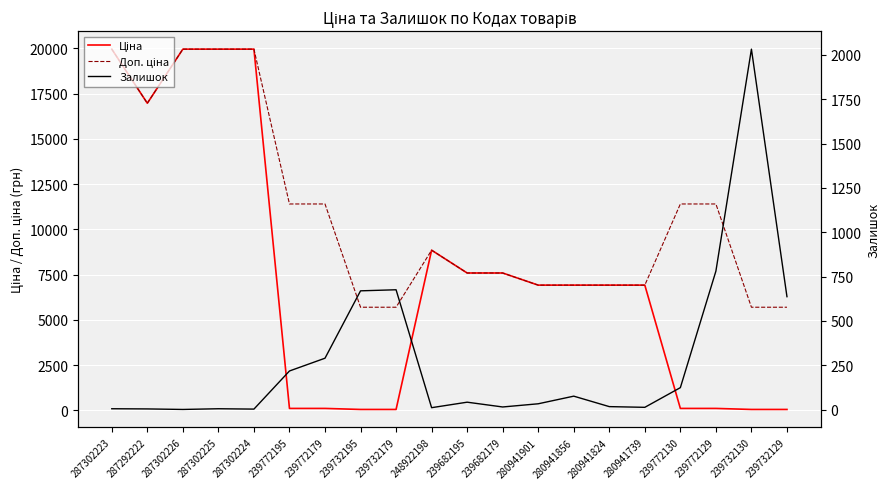

True or false: Ціна and Залишок cross at least once.

True